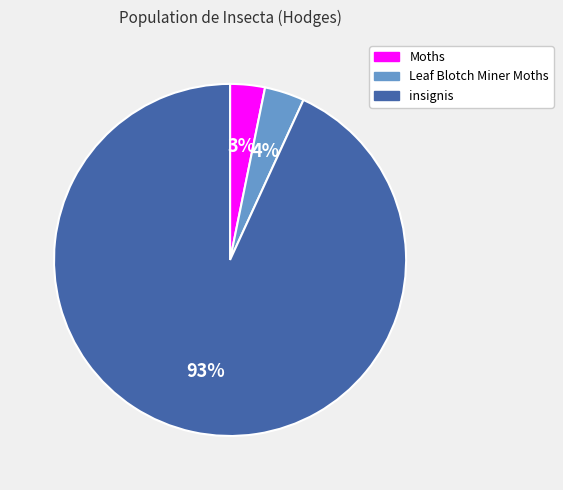

Which category accounts for the majority?

insignis